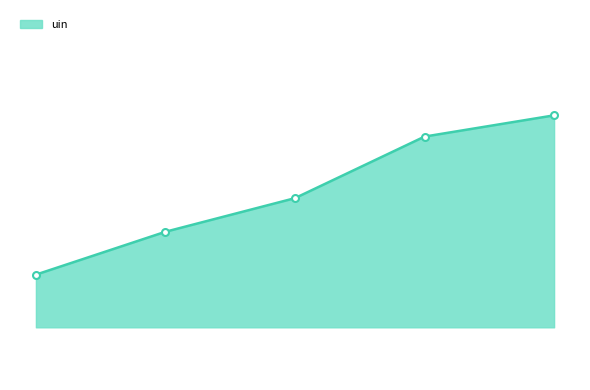

Does the chart have visible grid lines?

No